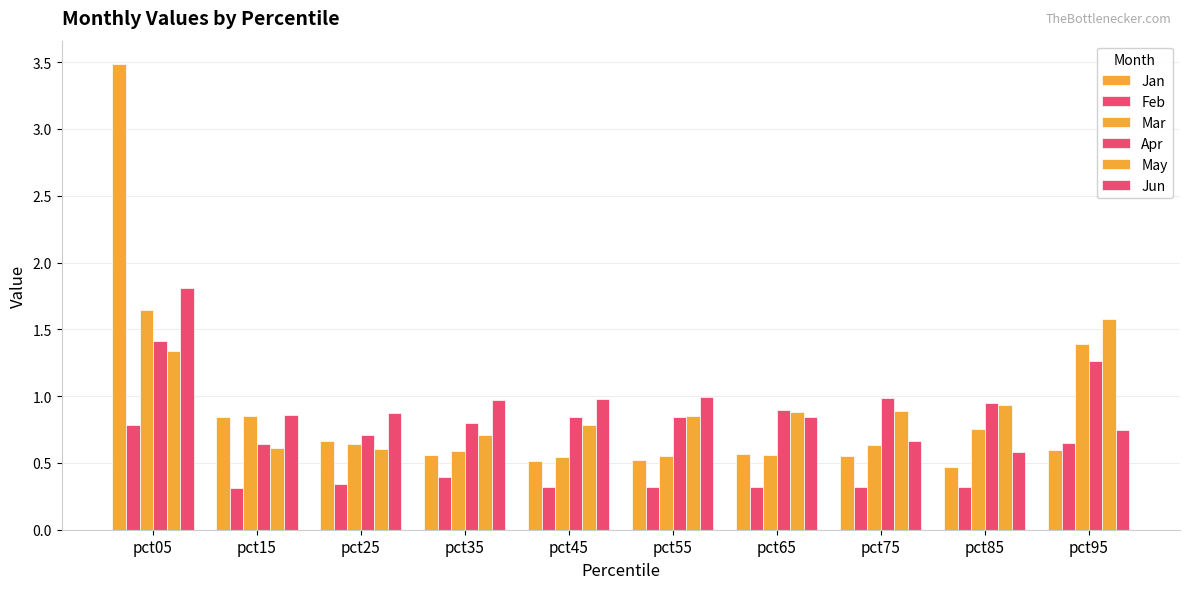

Which series has the widest spread of values?

Jan